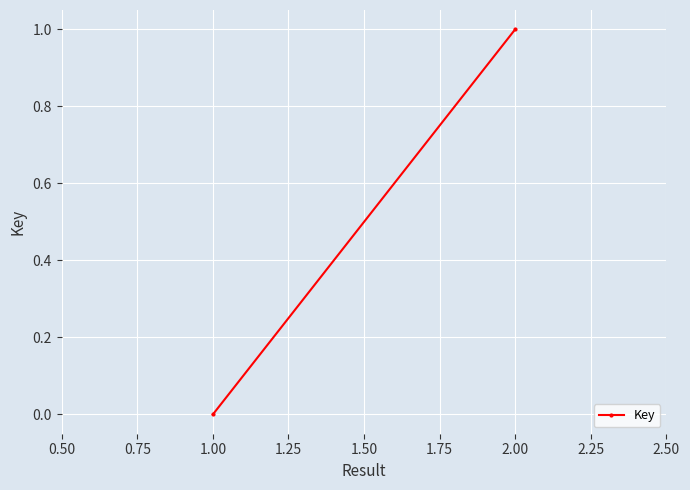

True or false: the data shows 1 at 2.00.

False